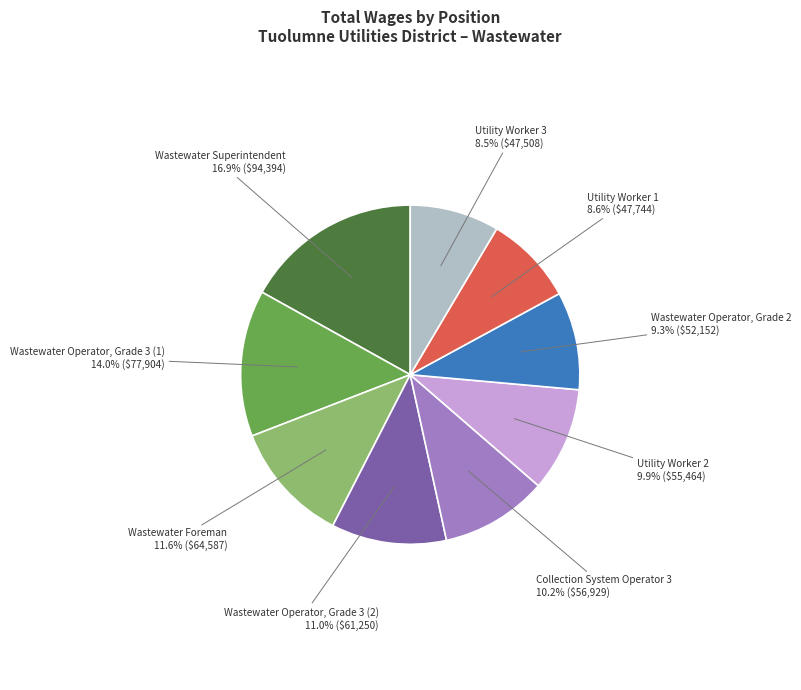

Is the sum of Utility Worker 1 and Wastewater Operator, Grade 2 greater than half?

No